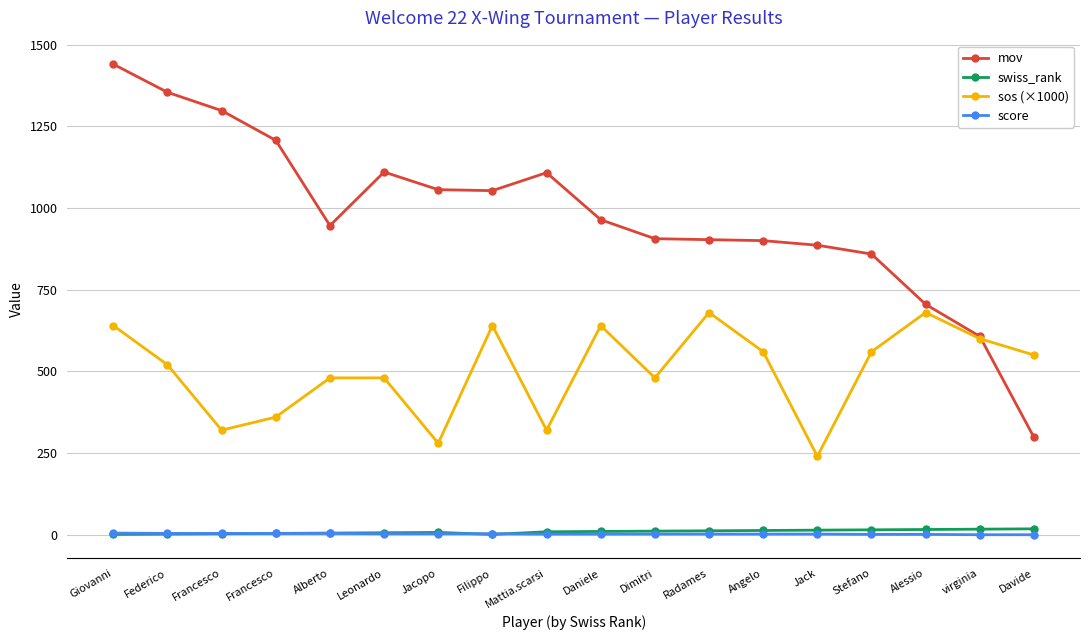

How many series are shown in this chart?

4